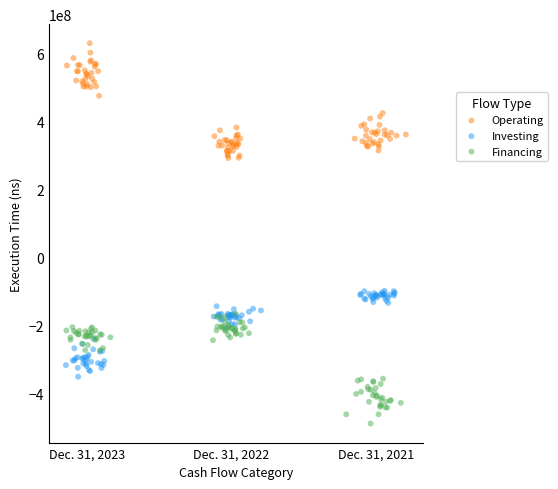

Which series reaches the minimum Y coordinate?

Financing